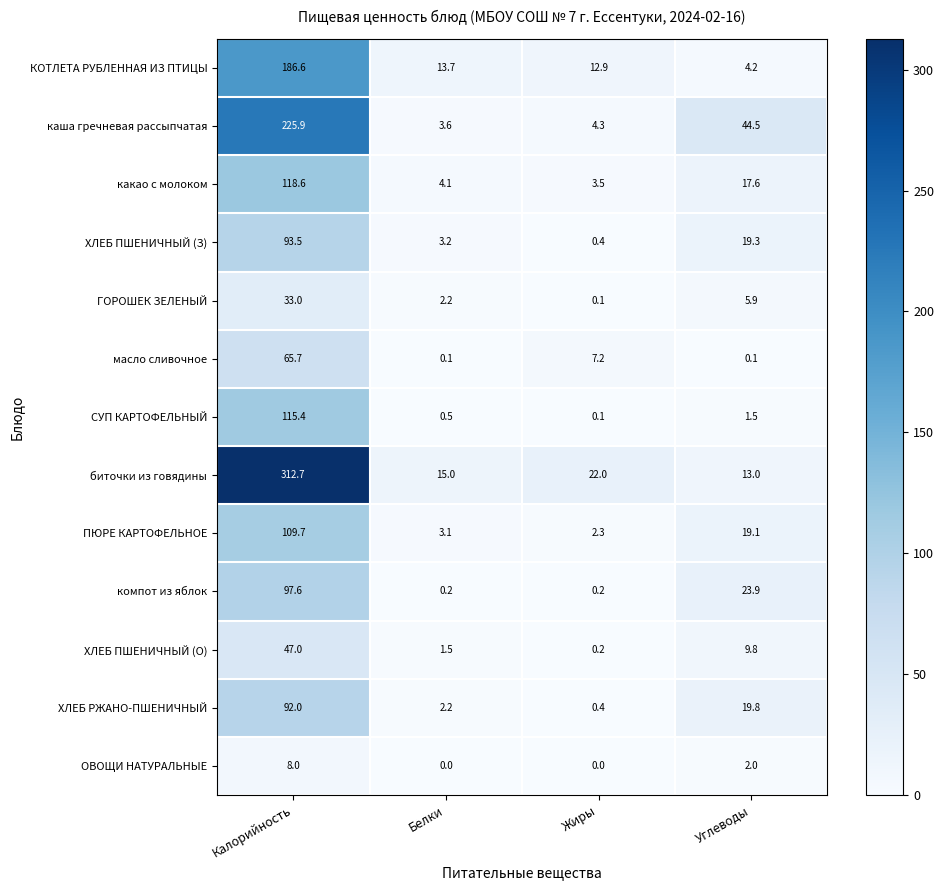

At which label is ХЛЕБ РЖАНО-ПШЕНИЧНЫЙ closest to 46?

Углеводы